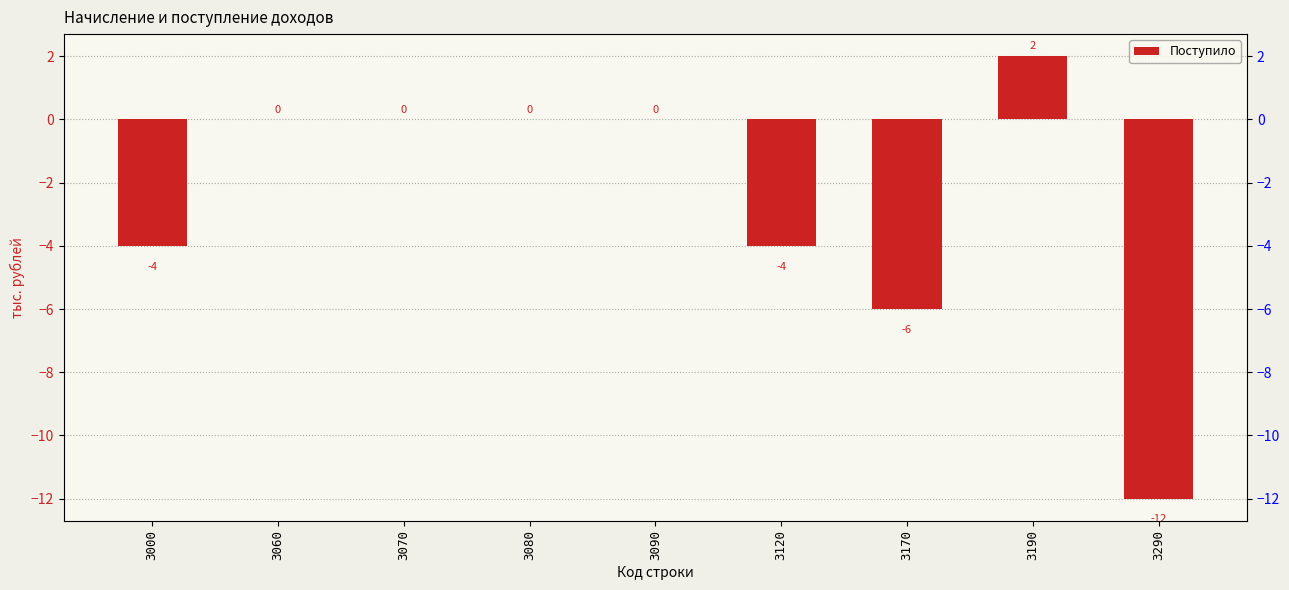

Count the number of categories in the chart.

9